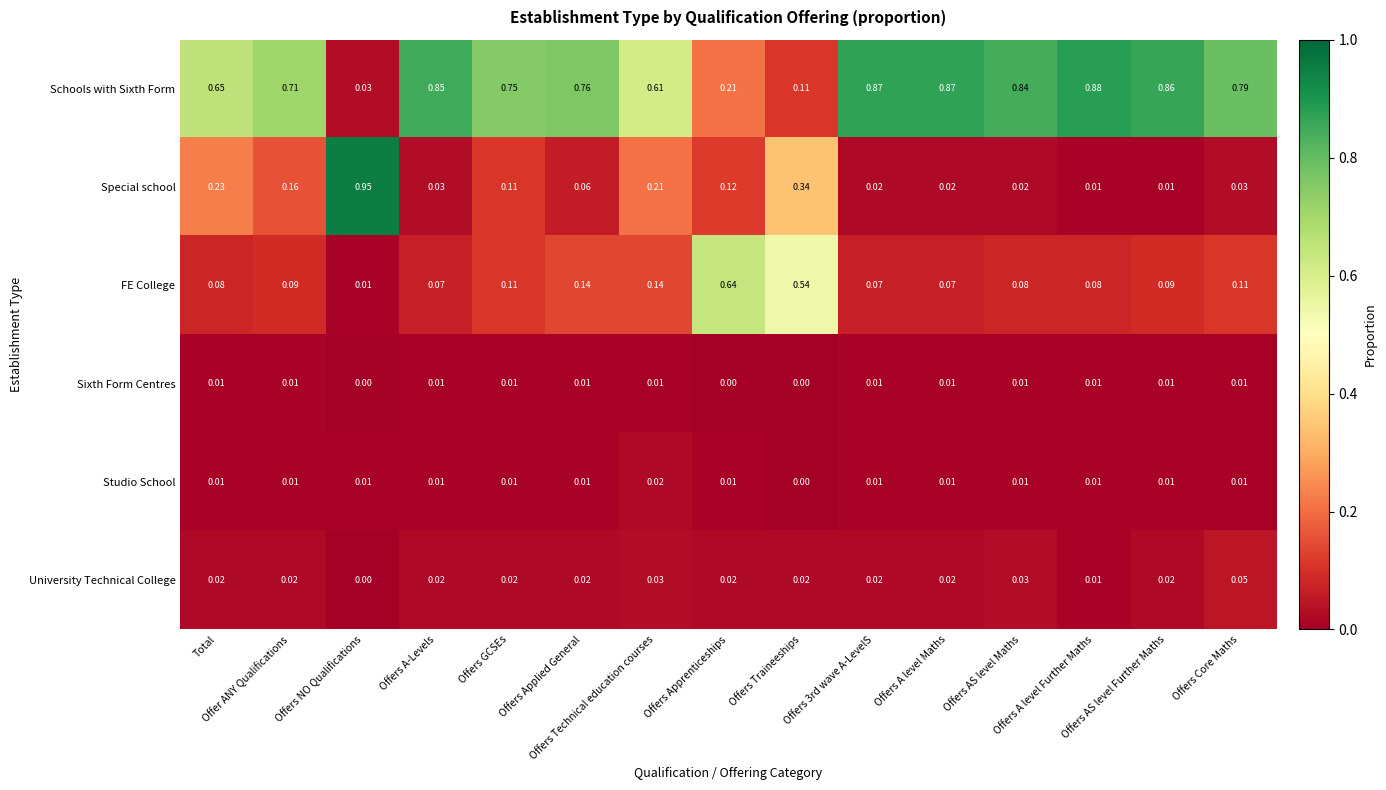

Which series has the largest range (max minus min)?

Special school